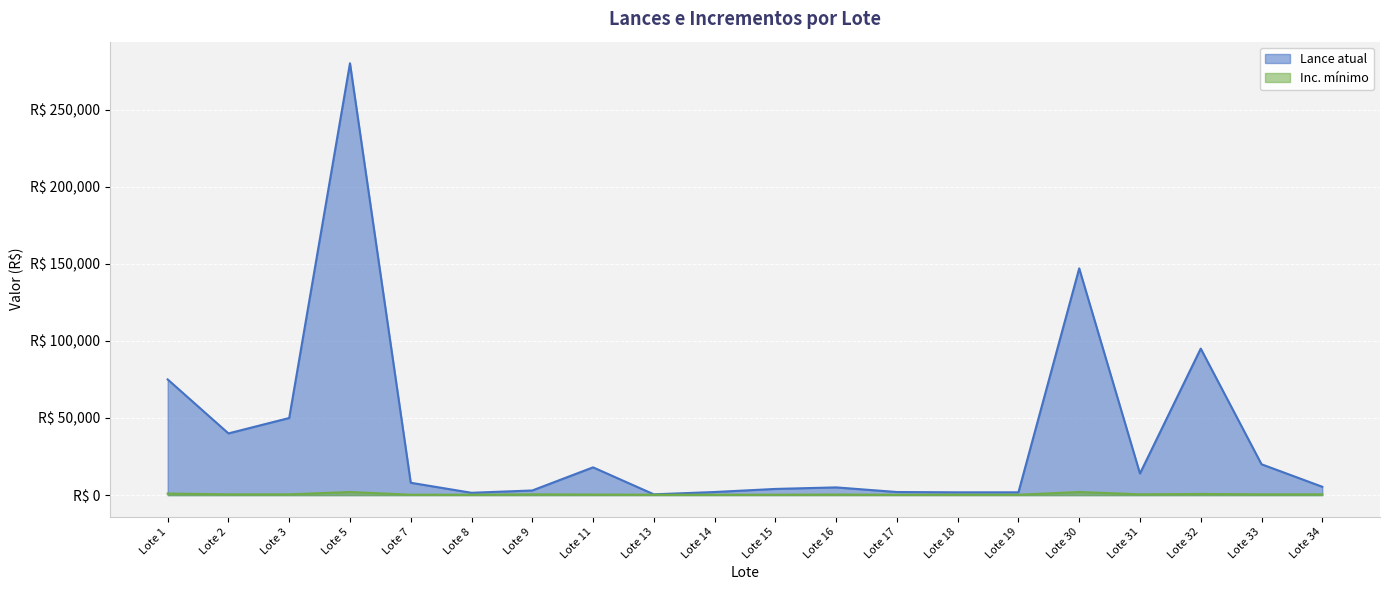

At which category is the sum across all series the highest?

Lote 5